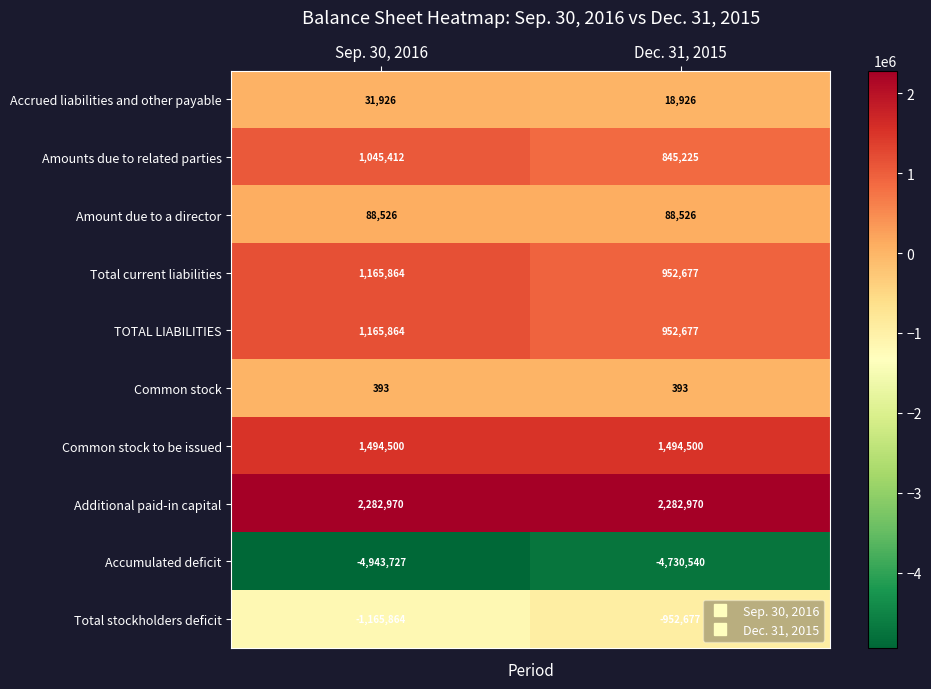

What is the smallest value displayed?

-4943727